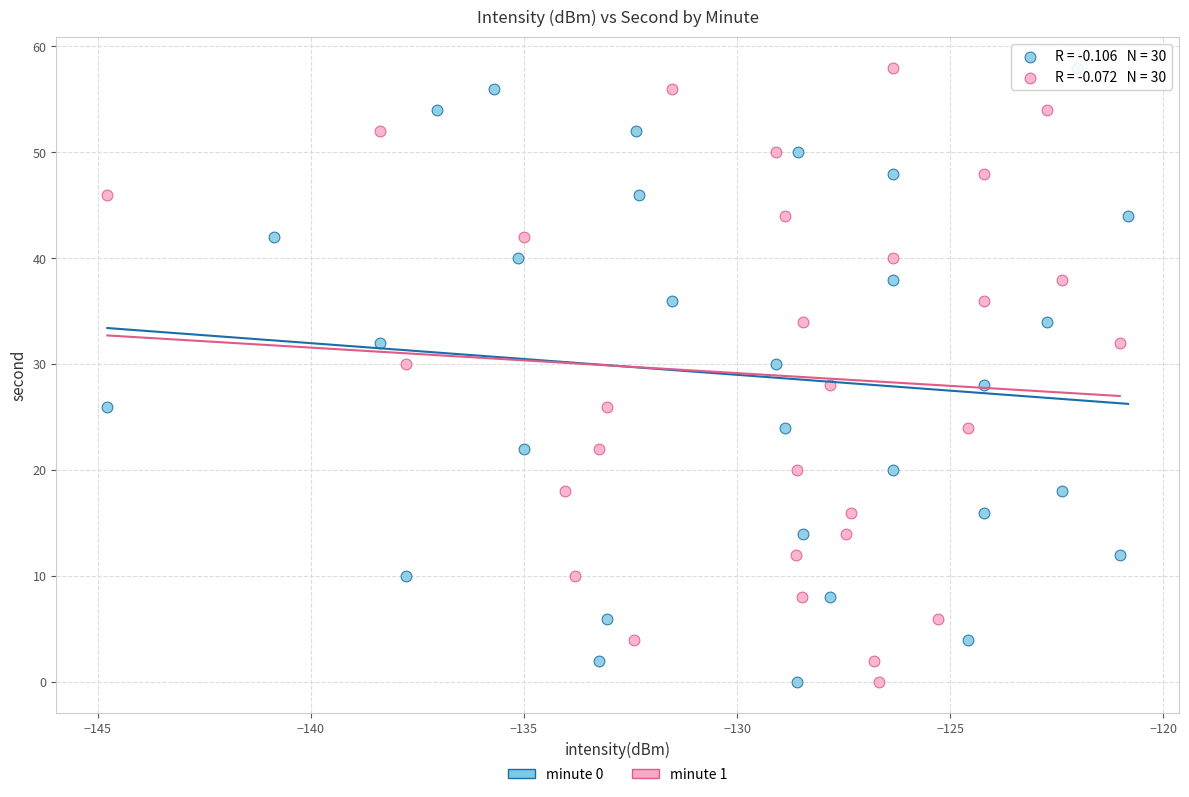

What are all the series names shown in the legend?

minute 0, minute 1